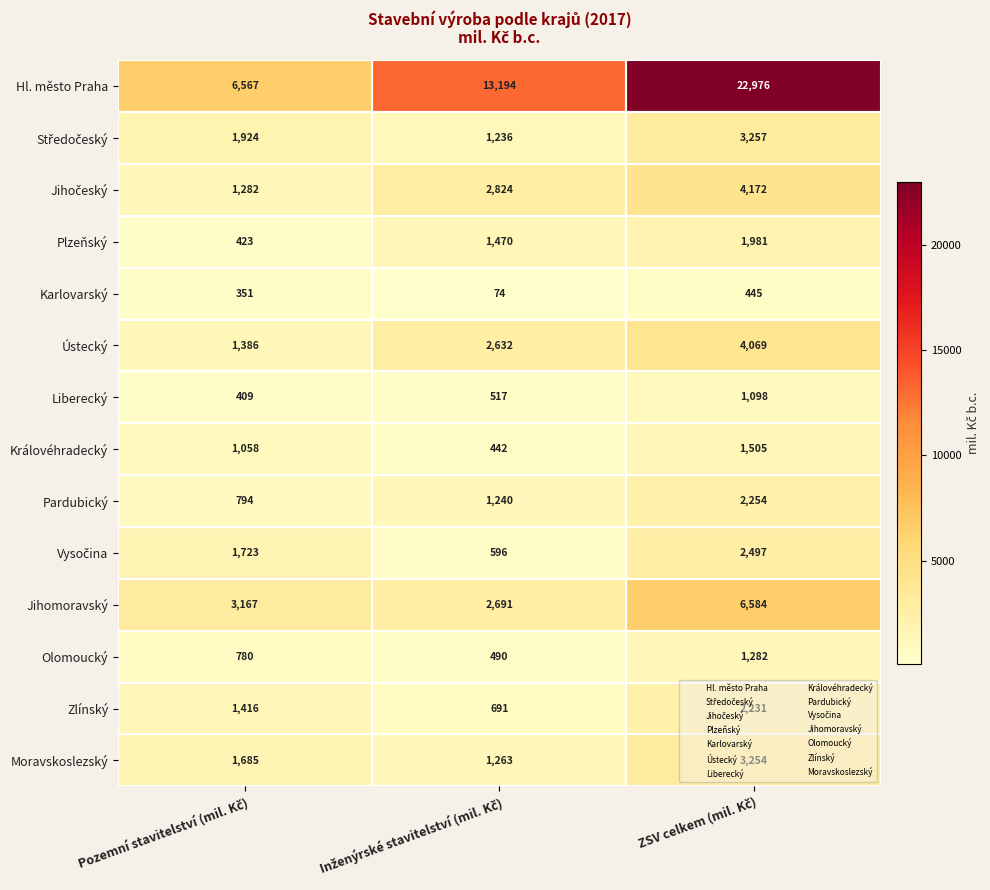

How many Plzeňský values are between 423 and 1981?

3